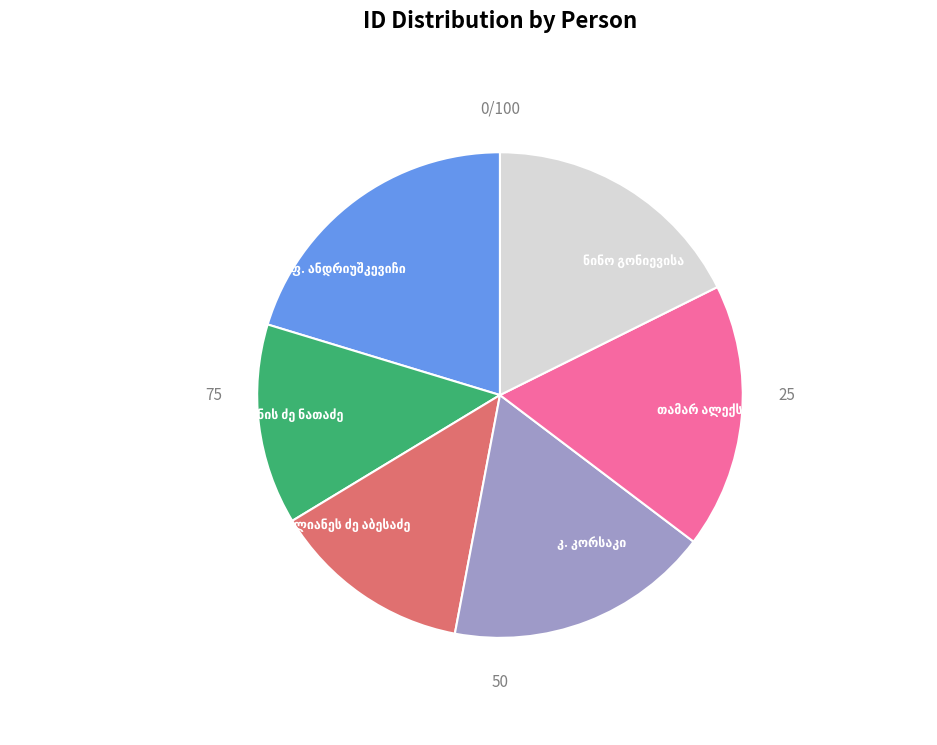

Is there any slice that represents more than half of the pie?

No